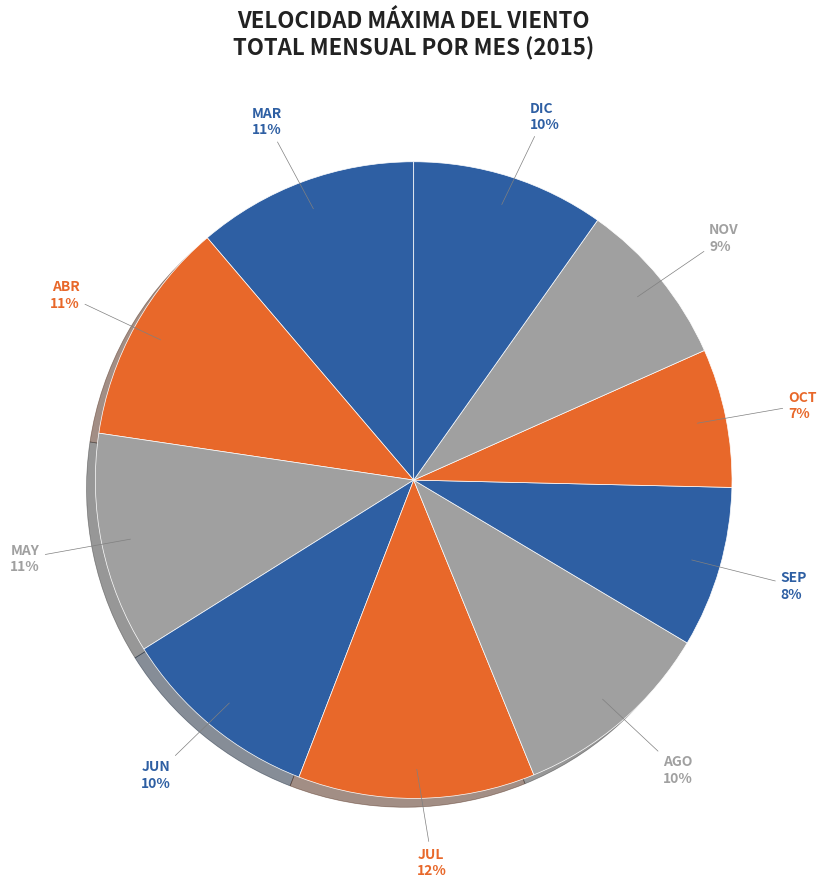

Between ABR and DIC, which is larger?

ABR